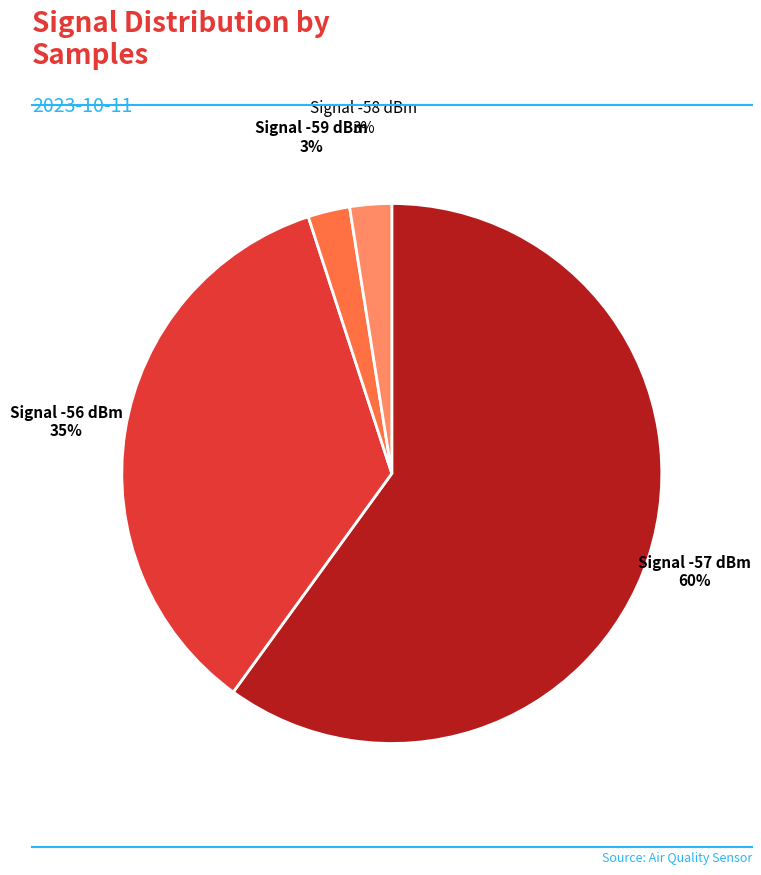

To the nearest percent, what is the combined percentage of Signal -57 dBm and Signal -59 dBm?

62%